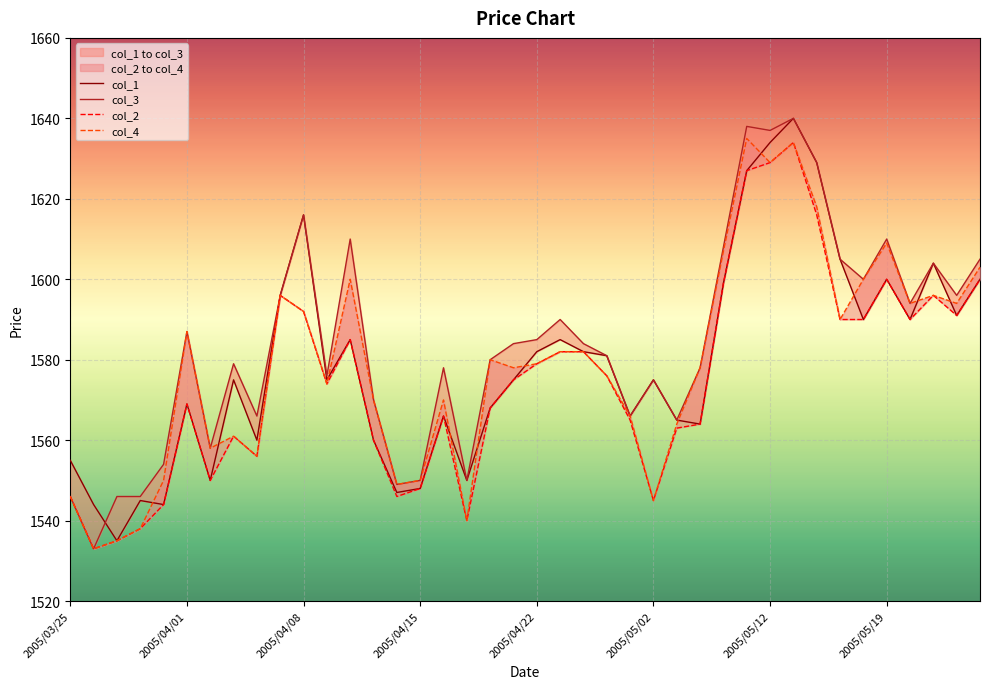

What is the difference between the col_4 values at 15 and 24?

16